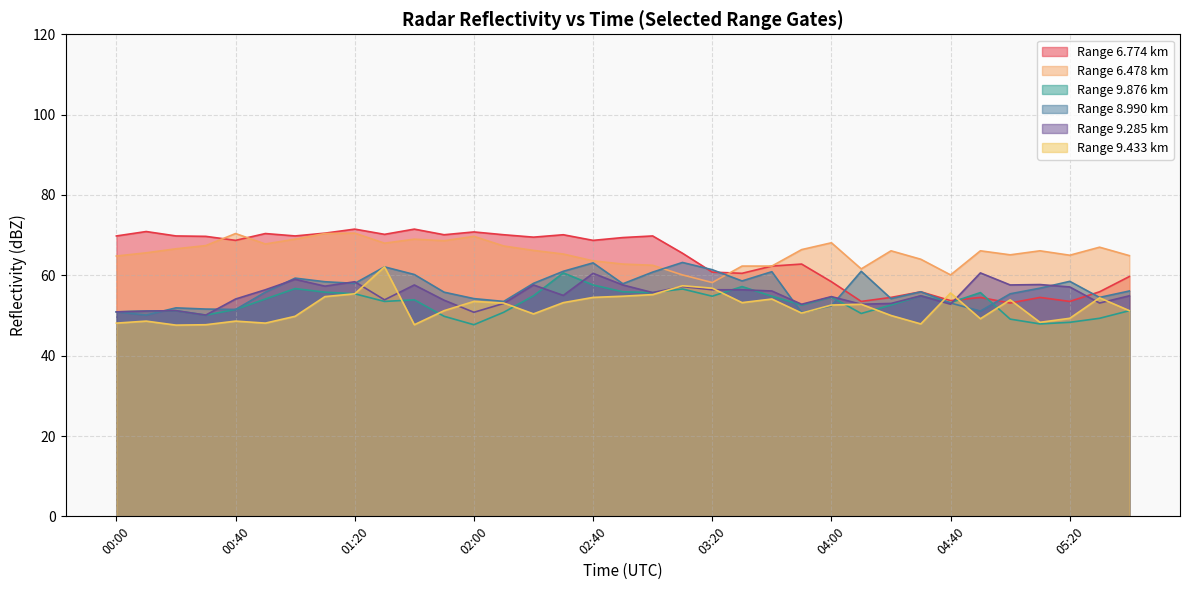

Is it true that 9.285 equals 52.8 at 04:10?

True